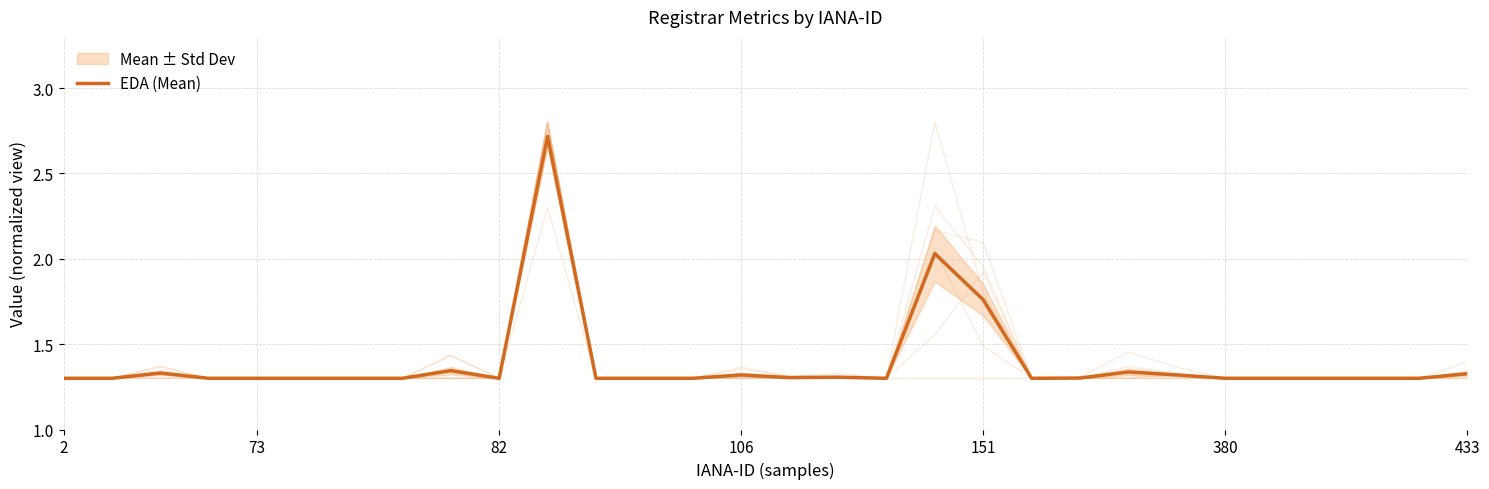

What is the difference between the maximum and second lowest values?

1.4